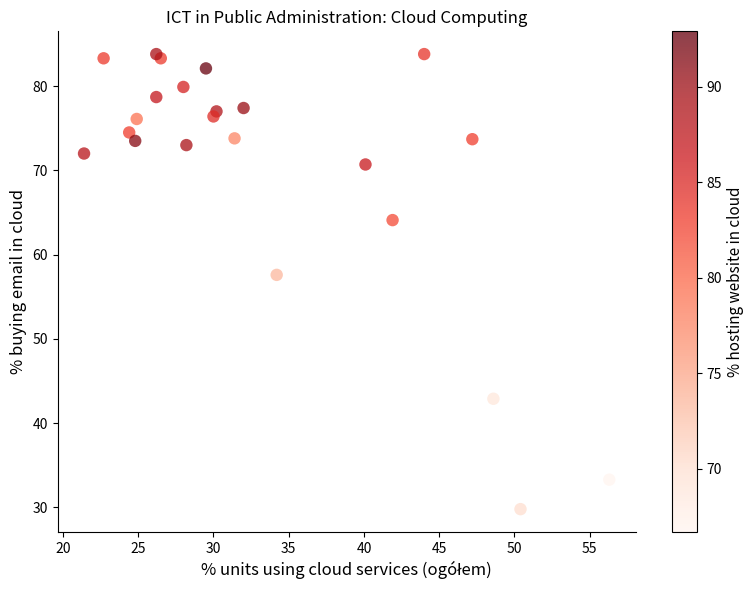

What Y value in the scatter plot is closest to 56?

57.6